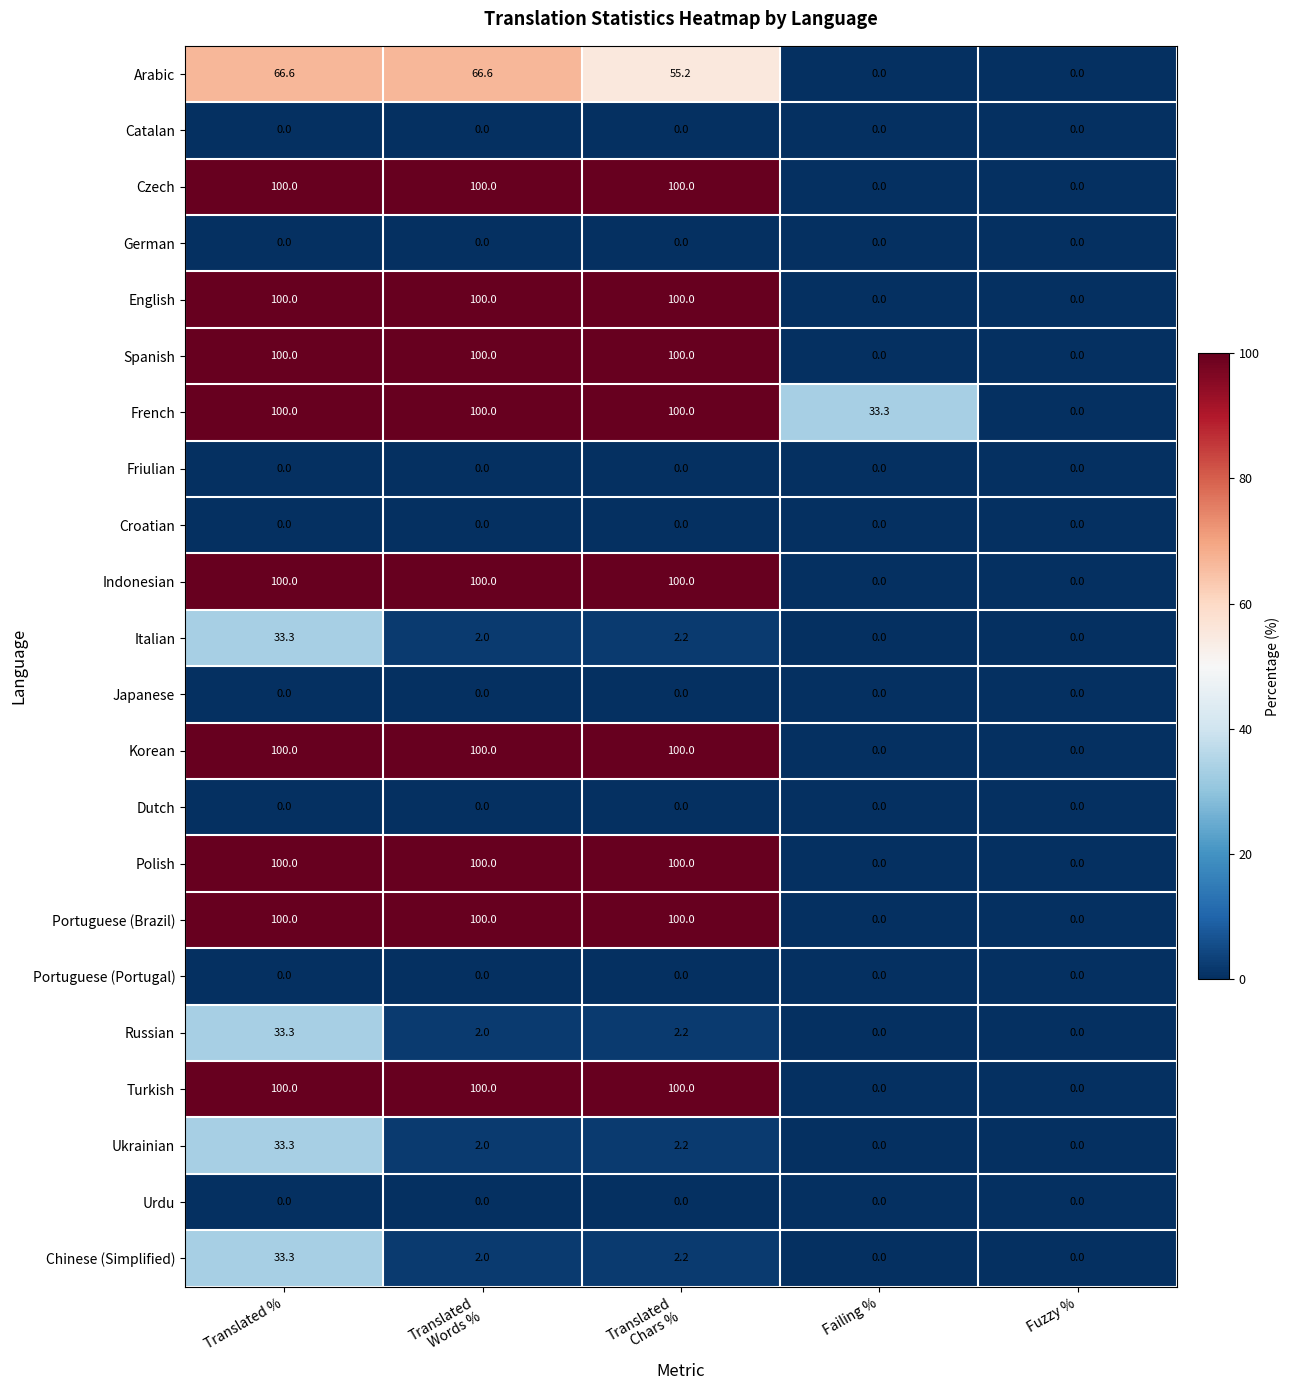

At which category is the sum across all series the highest?

Translated %